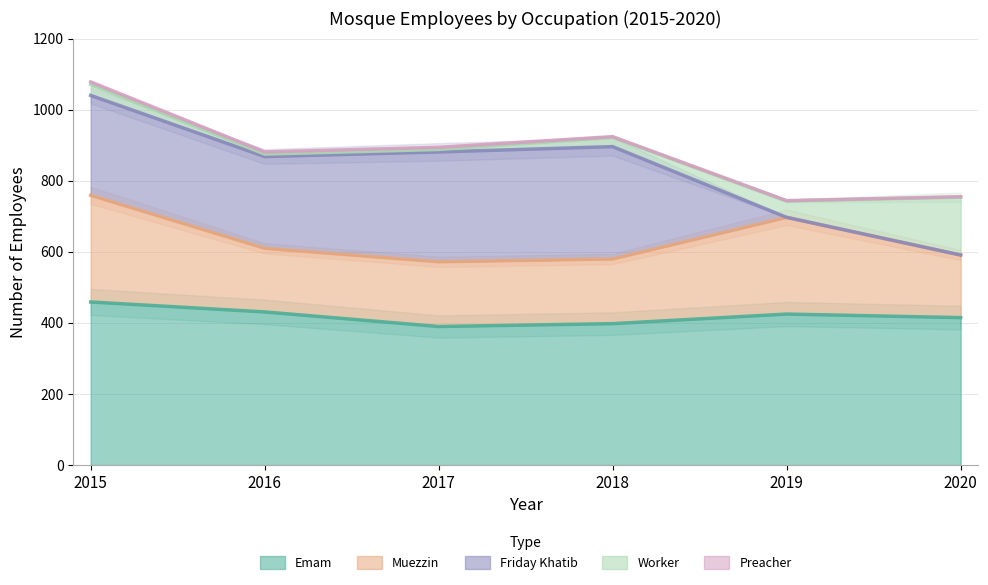

True or false: Worker and Emam cross at least once.

False